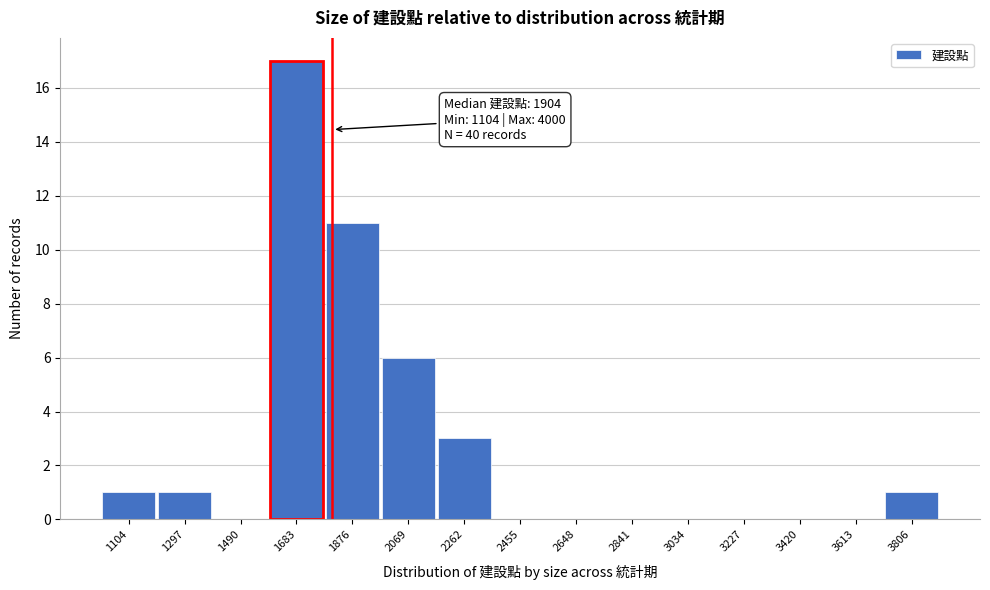

Reading left to right, transcribe all the data shown in this chart.

1104=1	1297=1	1490=0	1683=17	1876=11	2069=6	2262=3	2455=0	2648=0	2841=0	3034=0	3227=0	3420=0	3613=0	3806=1